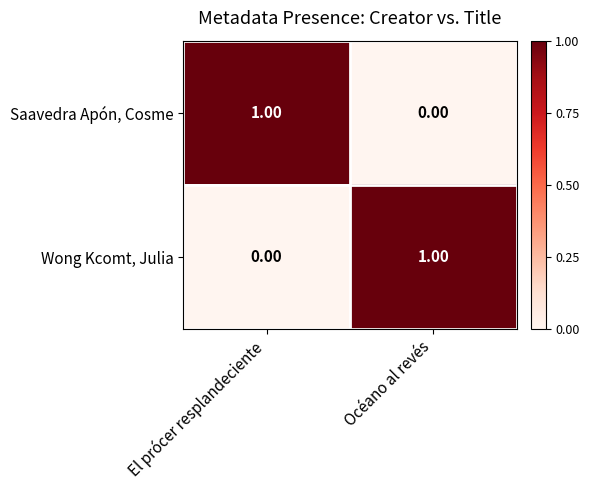

At which label is Wong Kcomt, Julia closest to 0?

El prócer resplandeciente